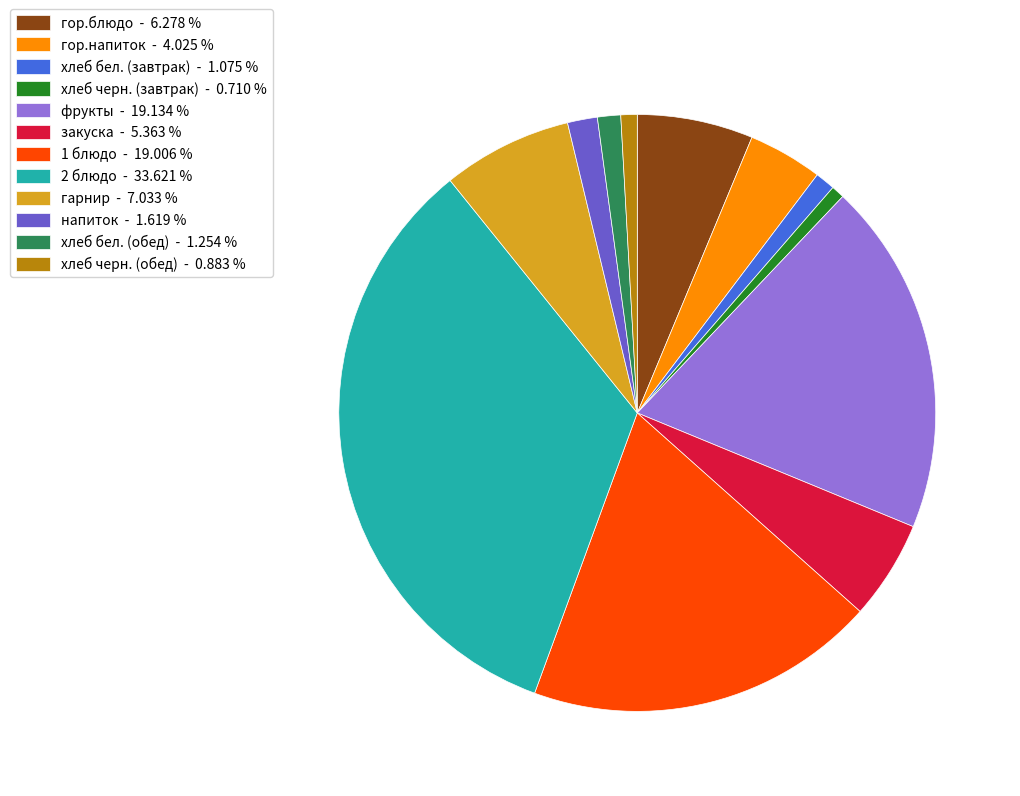

Combined, do хлеб черн. (завтрак) and напиток account for over 50%?

No